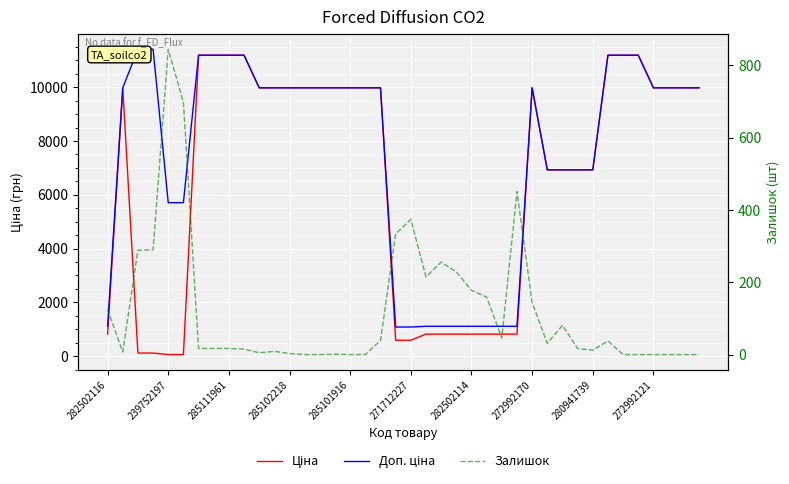

What is the greatest value displayed?

11410.0